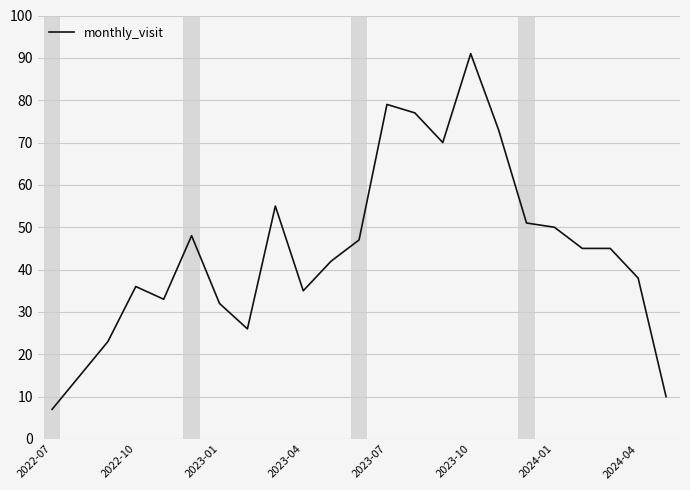

What is the minimum value shown in the chart?

7